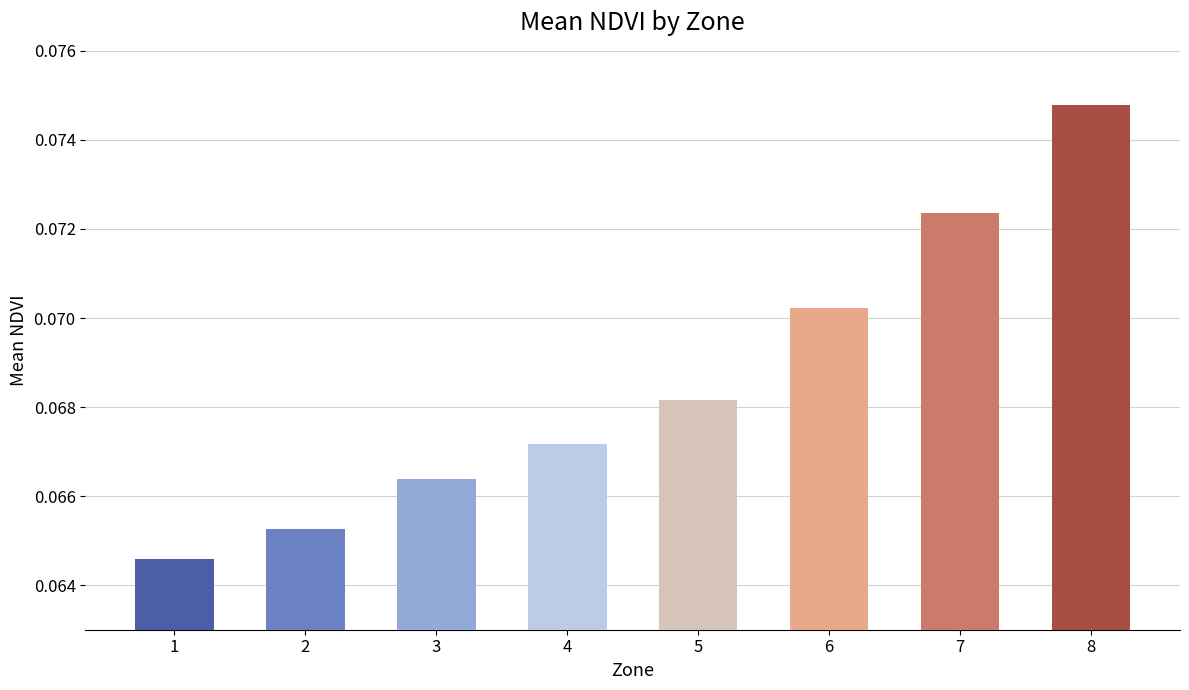

Rank the categories by value from lowest to highest.

1, 2, 3, 4, 5, 6, 7, 8